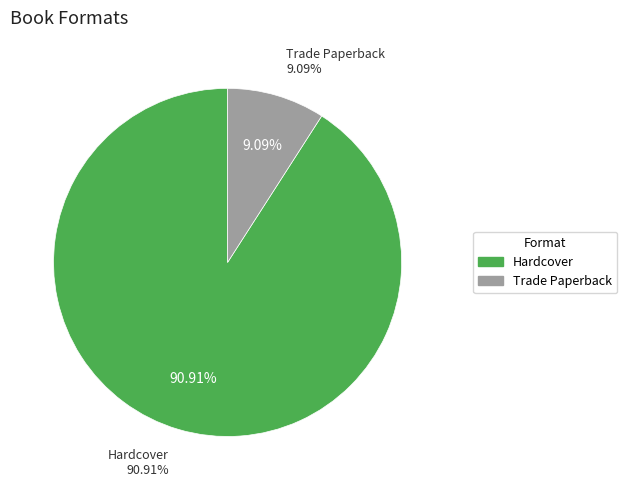

Does Trade Paperback account for over 50% of the chart?

No